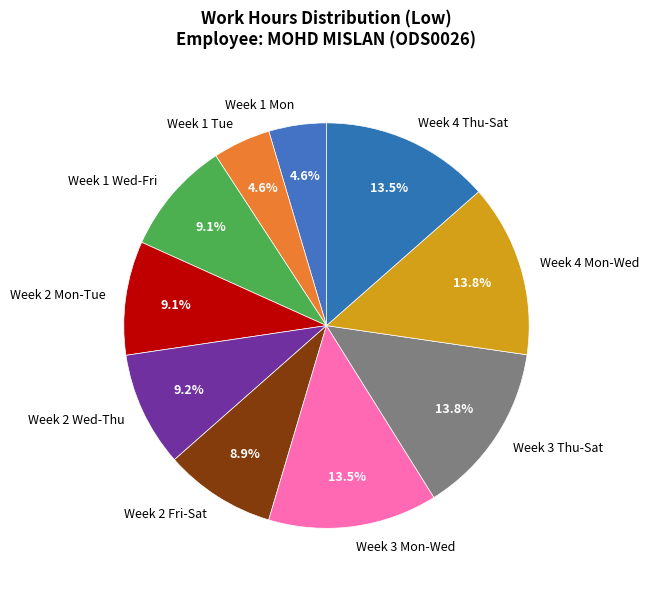

What is the total percentage of Week 1 Wed-Fri and Week 3 Thu-Sat?

22.9%